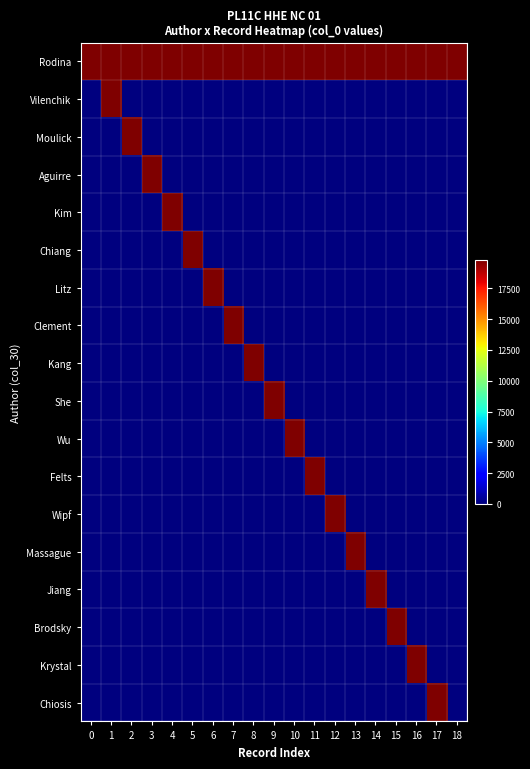

What is the maximum value shown in the chart?

19806